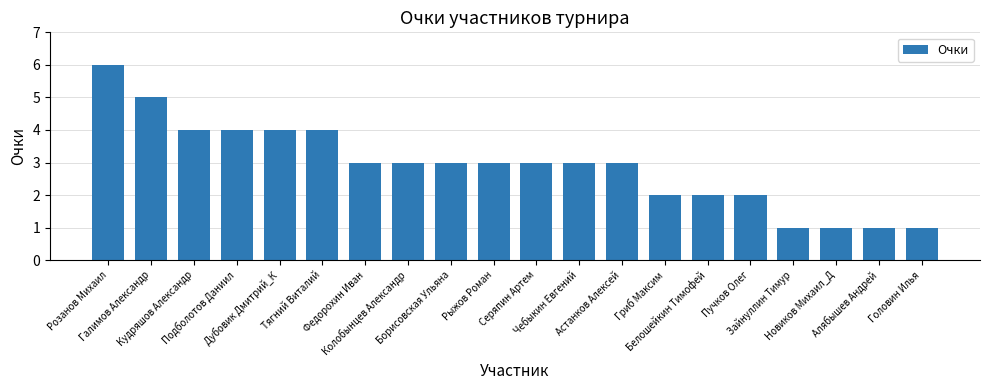

True or false: the data shows 7 at Подболотов Даниил.

False